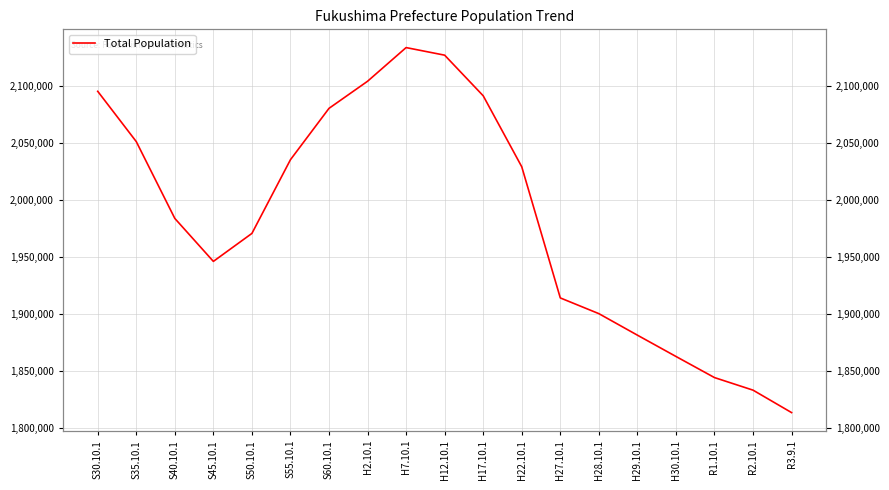

How many points are higher than both their immediate neighbors (excluding endpoints)?

1